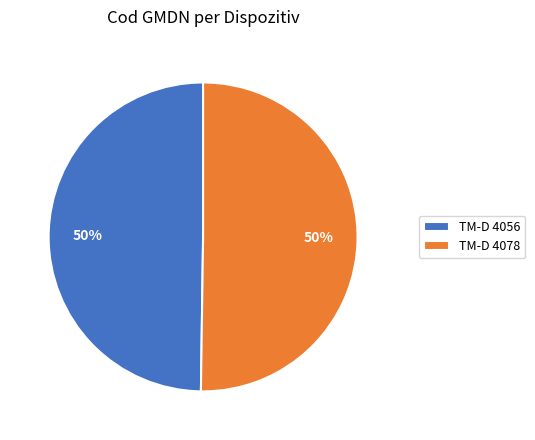

To the nearest percent, what percentage of the pie is TM-D 4056?

50%